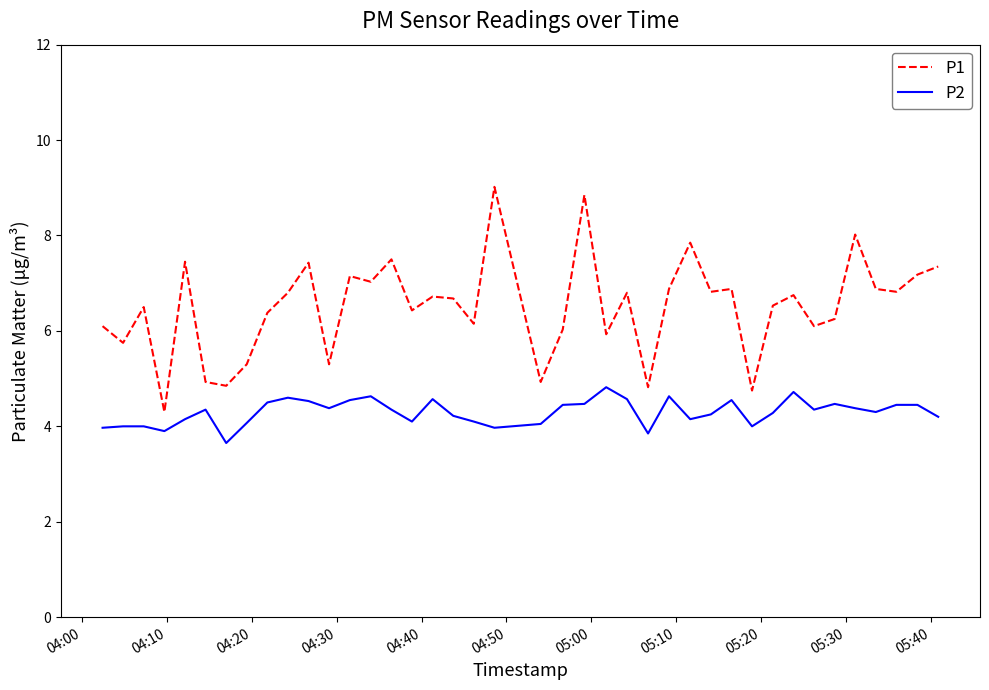

List the series in order of their peak value, lowest first.

P2, P1